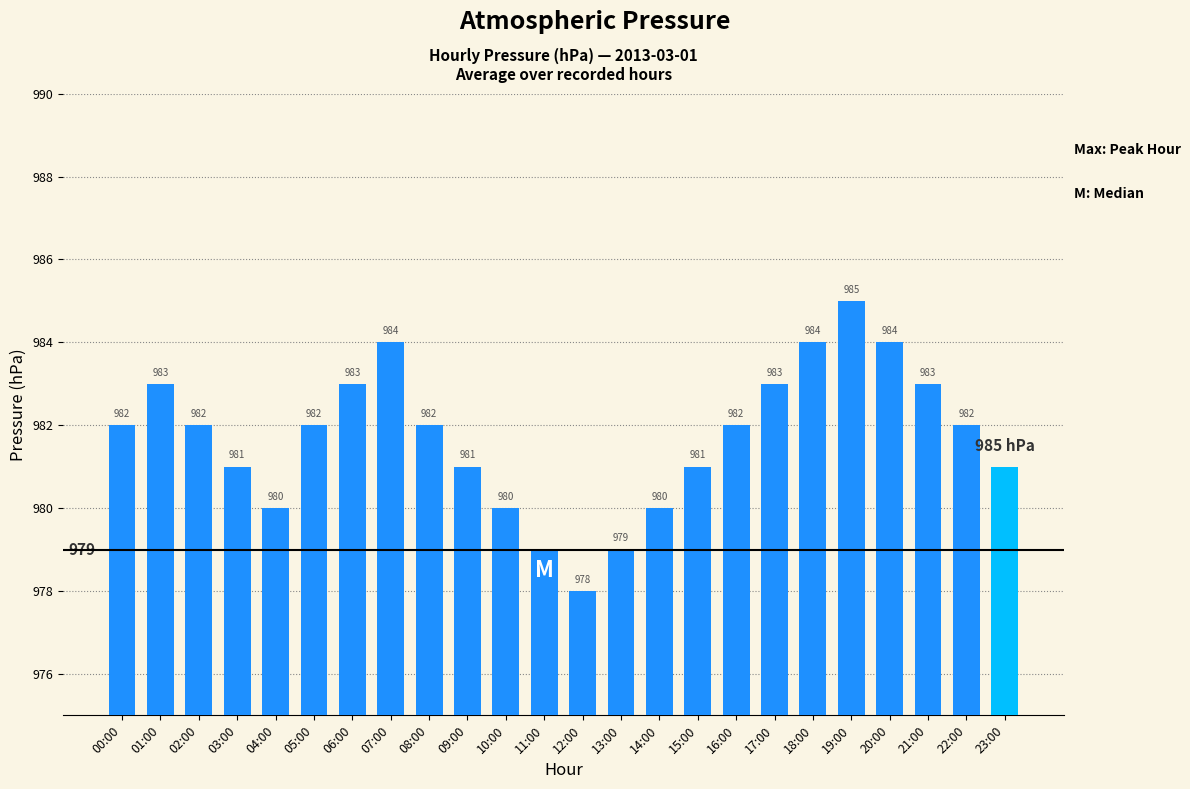

What is the change in value from 14:00 to 20:00?

+4